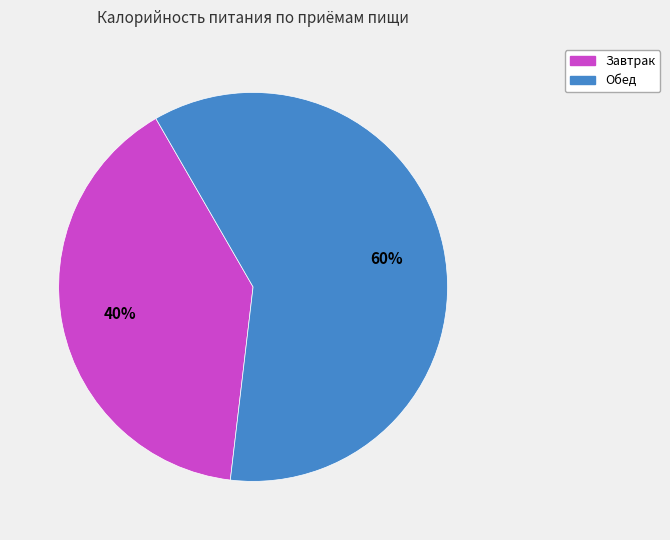

Does Завтрак account for over 50% of the chart?

No